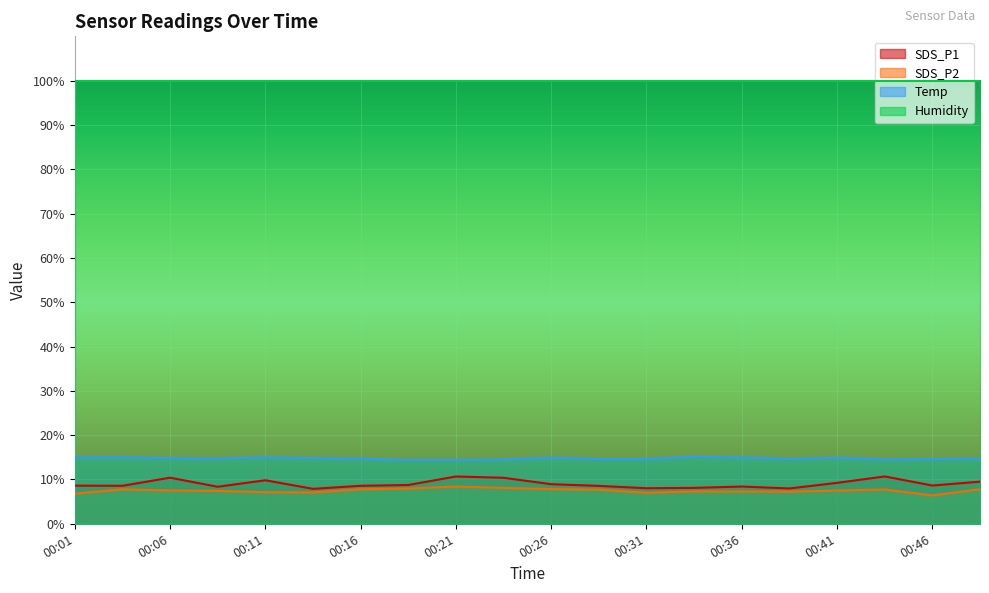

True or false: Temp and SDS_P1 intersect in this chart.

False